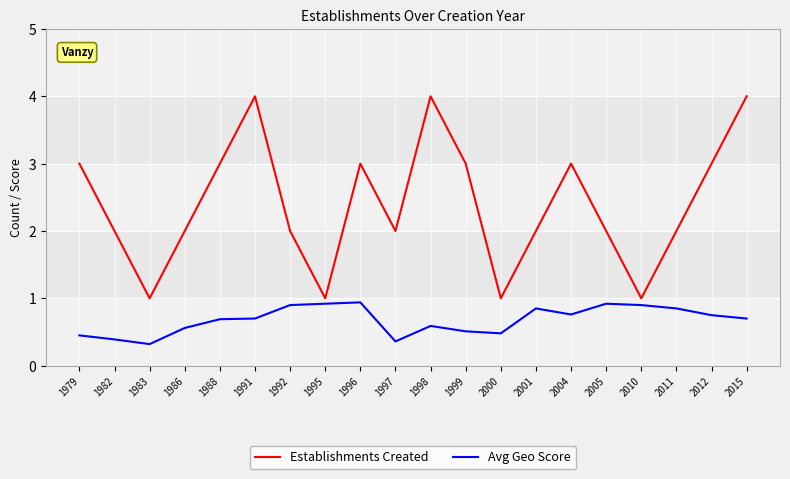

True or false: Avg Geo Score and Establishments Created cross at least once.

False